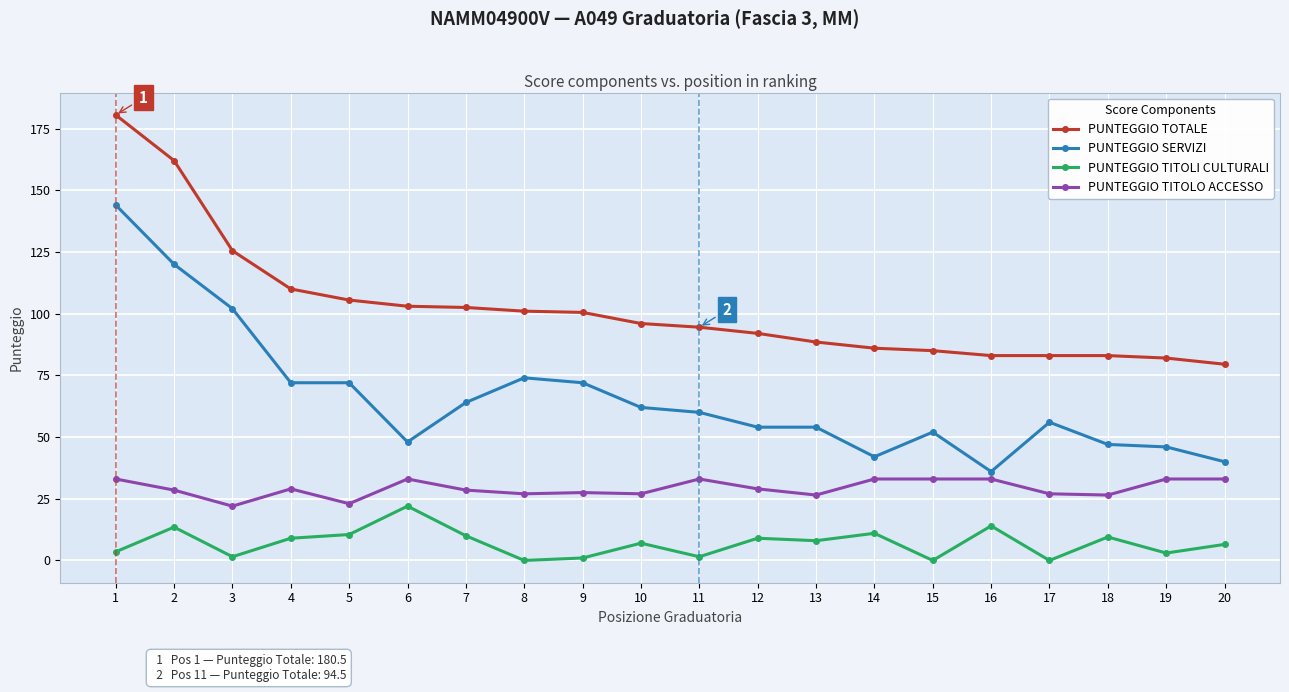

What is the minimum value for PUNTEGGIO TOTALE?

79.5